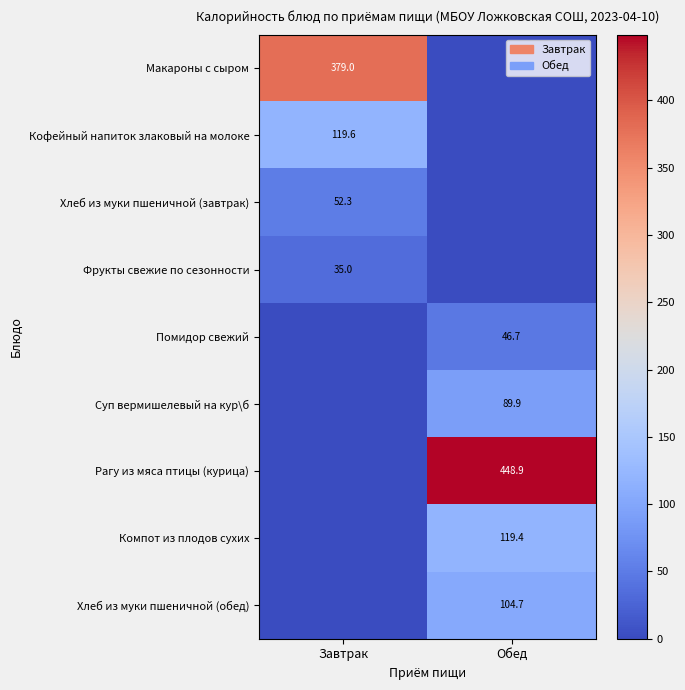

At which label does Хлеб из муки пшеничной (обед) reach its minimum?

Завтрак